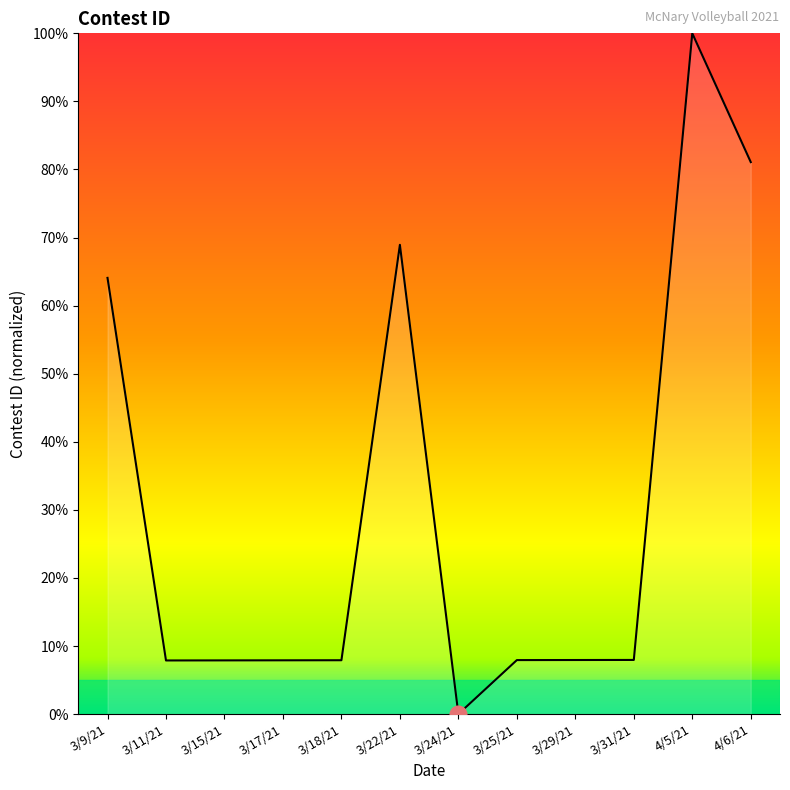

What is the difference between the maximum and minimum values?

100.0